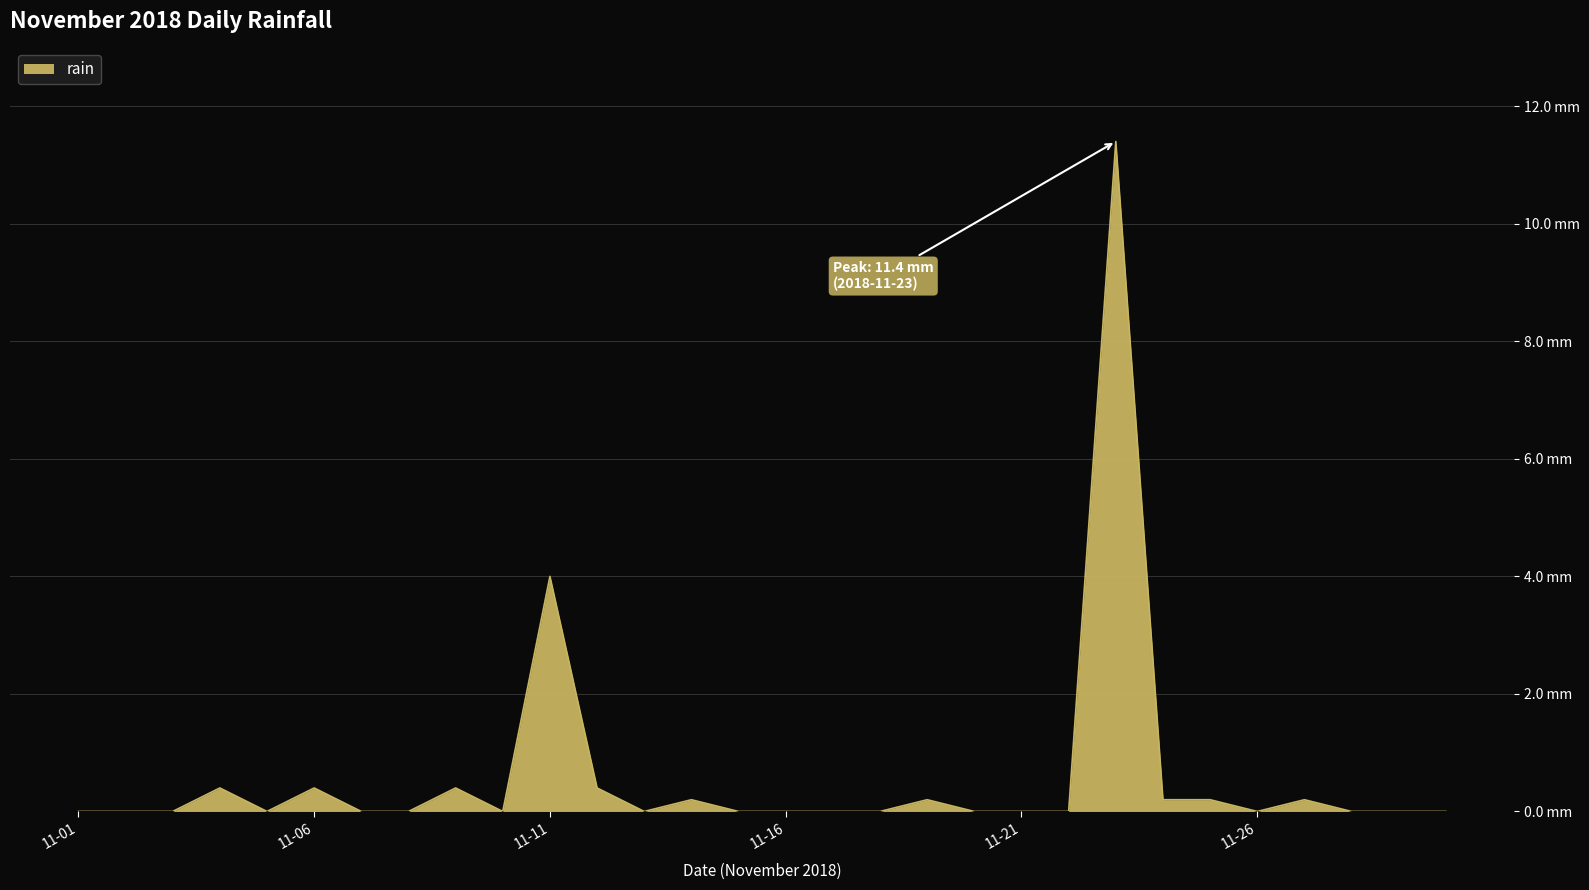

Does the chart have visible grid lines?

Yes